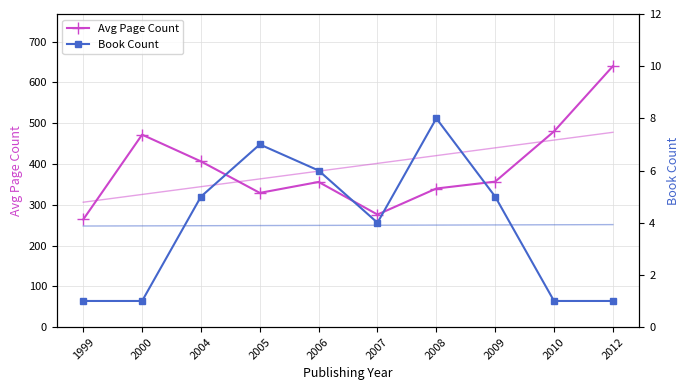

The value of Avg Page Count at 2005 is 475.2. True or false?

False